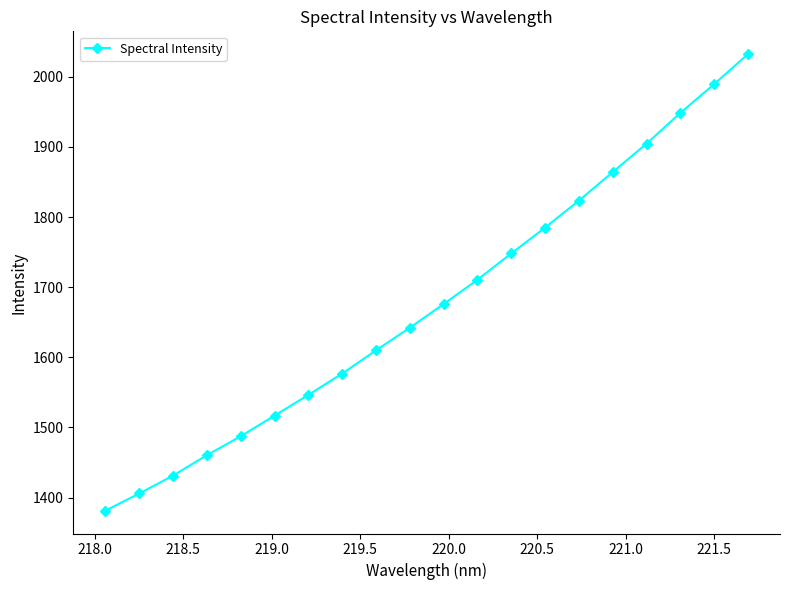

Reading left to right, transcribe all the data shown in this chart.

1381.3	1405.8	1431.3	1460.4	1487.4	1516.9	1546.4	1576.8	1610.0	1642.3	1676.0	1710.7	1748.2	1785.0	1823.4	1864.2	1904.6	1948.4	1989.5	2032.4